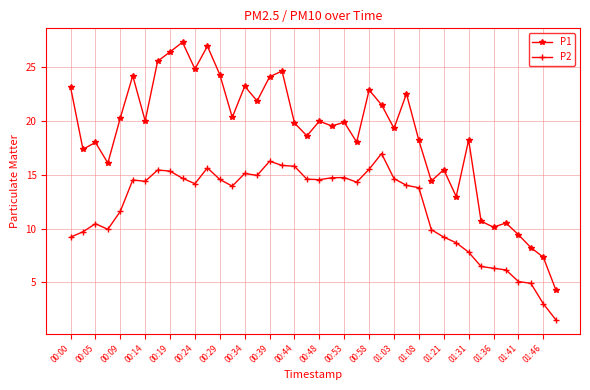

True or false: P1 and P2 intersect in this chart.

False